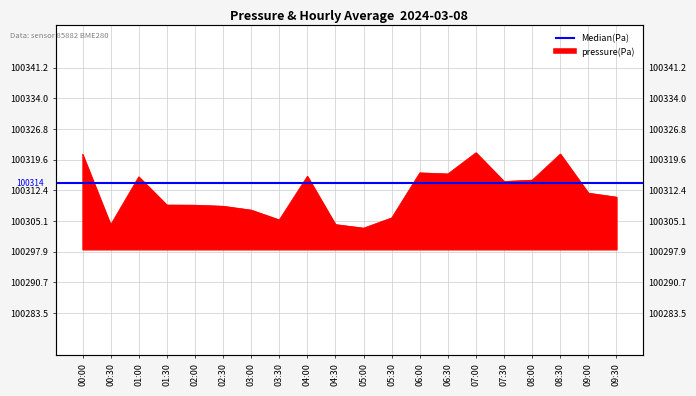

What is the label of the 10th point from the left?

04:30